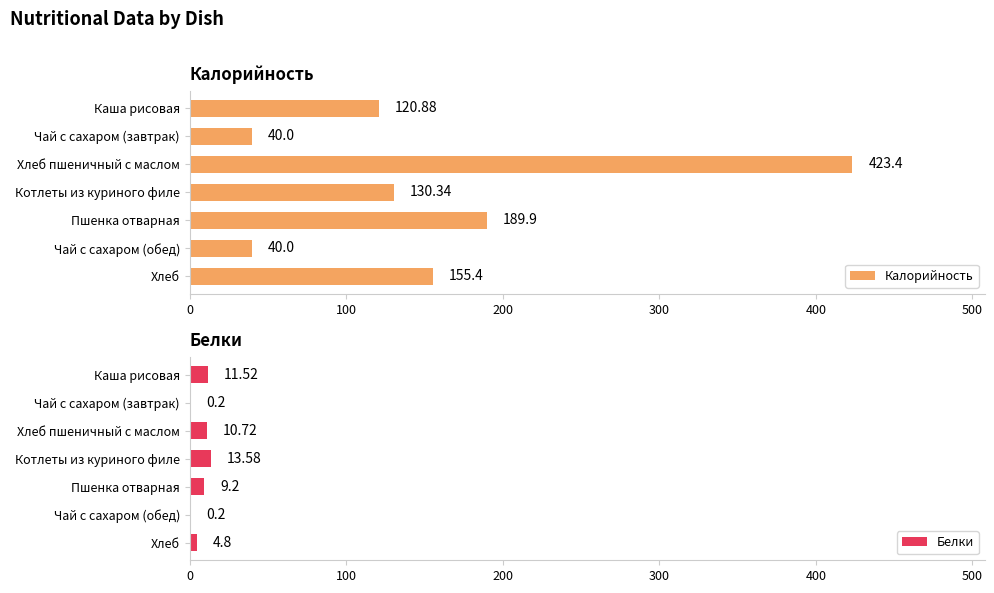

At which label is Калорийность closest to 231?

Пшенка отварная